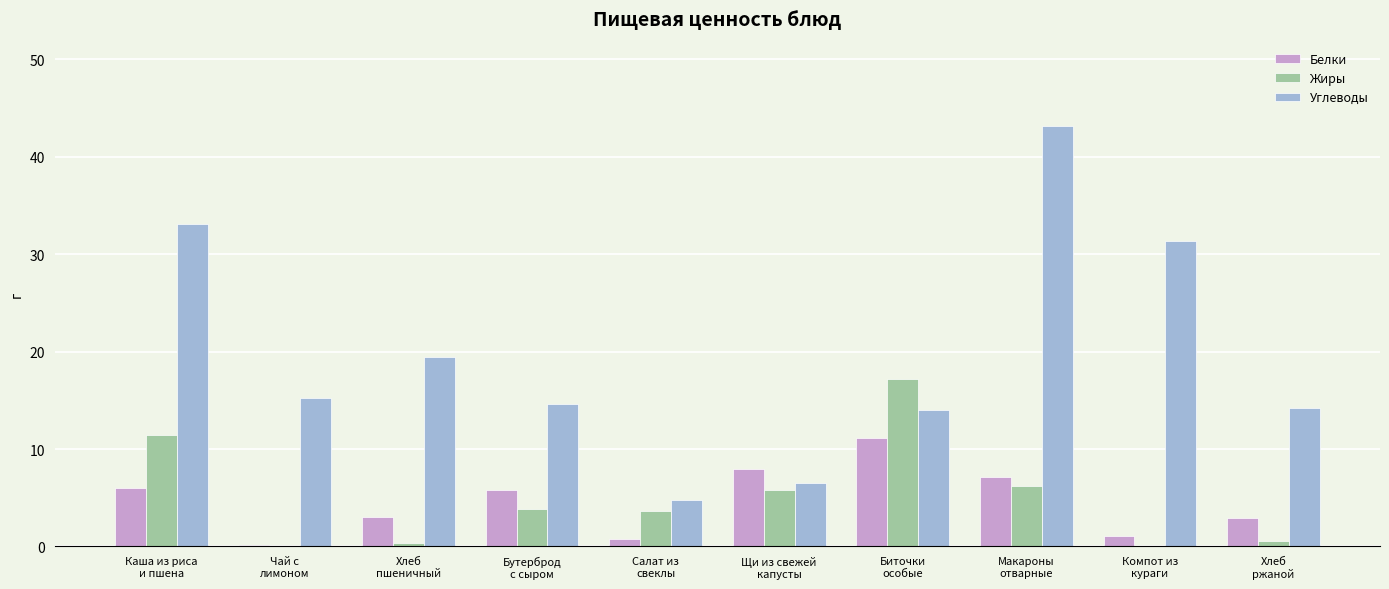

What is the maximum value for Белки?

11.1